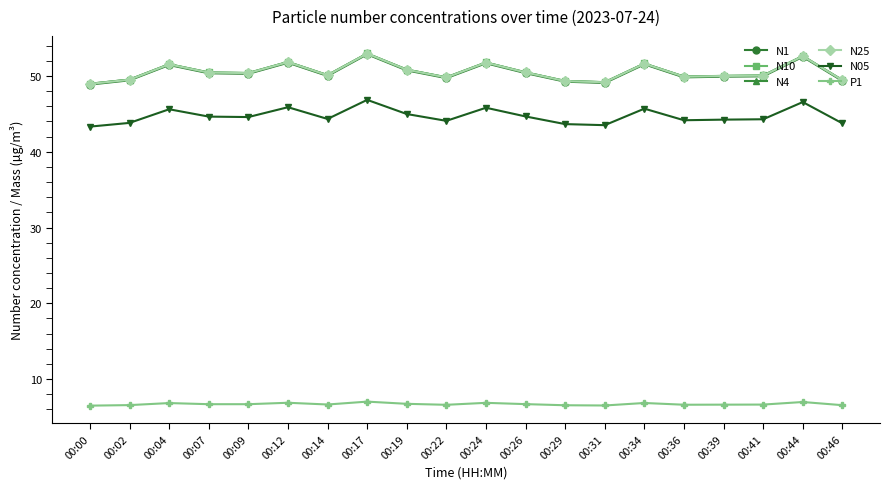

What is the difference between the second highest and second lowest values in the P1 series?

0.5